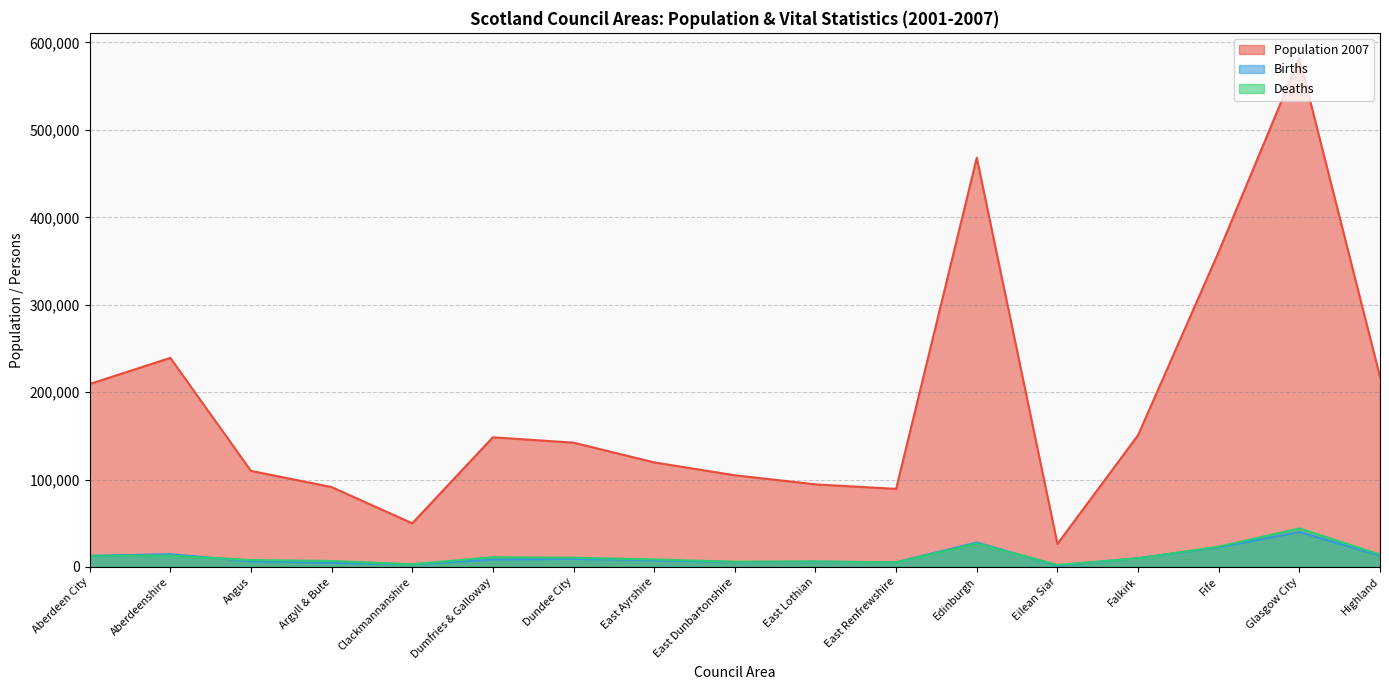

What is the average value of the Births series?

11658